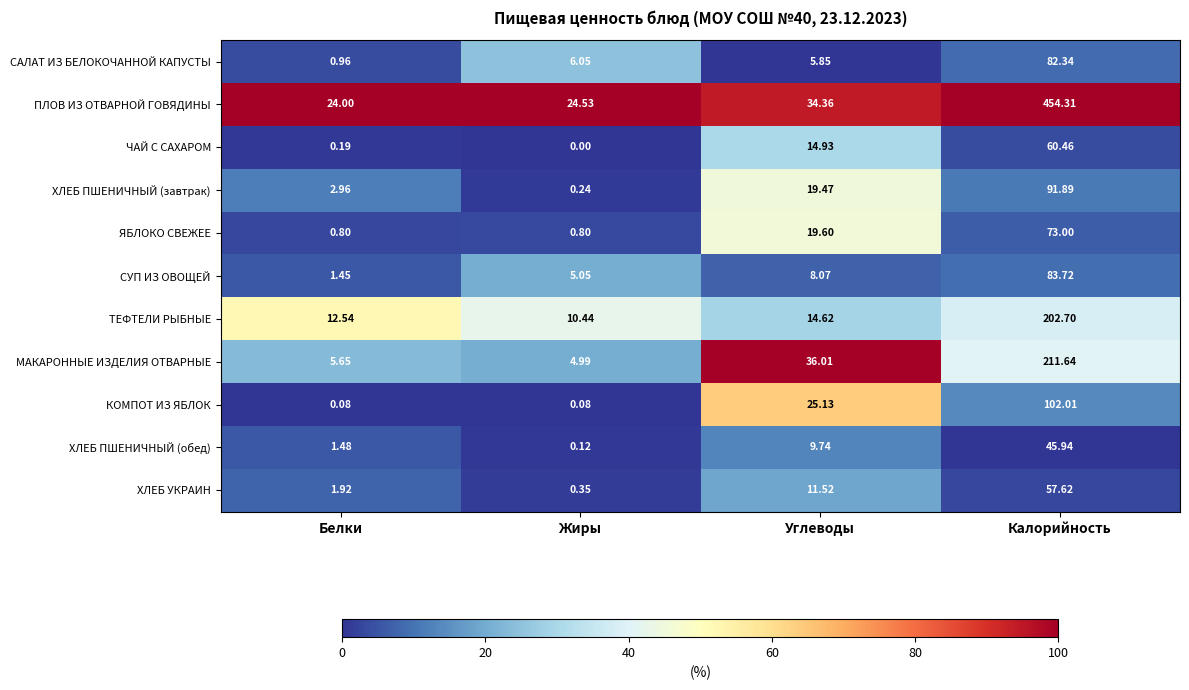

Where is СУП ИЗ ОВОЩЕЙ nearest to the value 42?

Углеводы